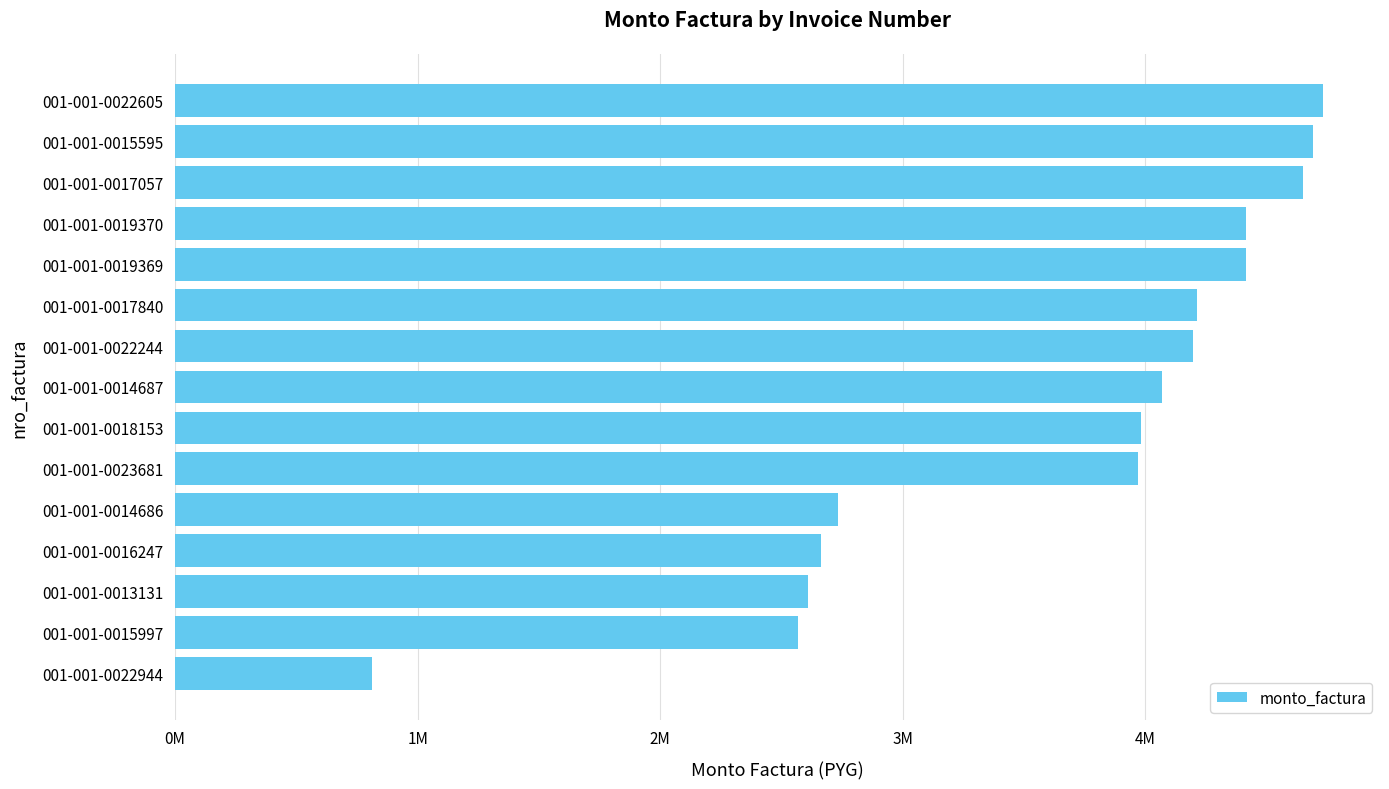

Are the bars horizontal?

Yes